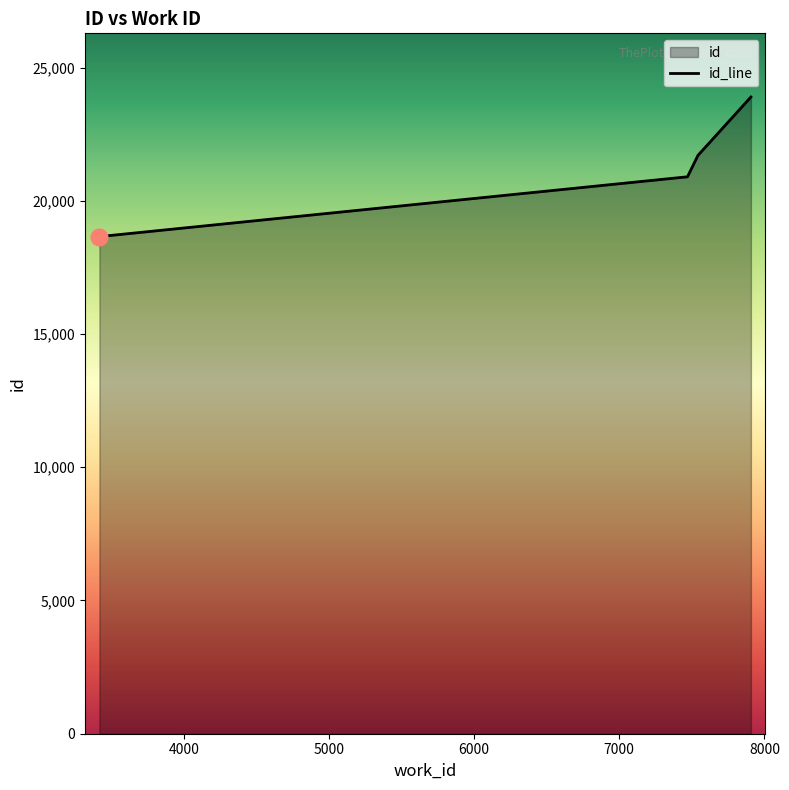

Reading left to right, extract all data points from this chart.

18655	20899	21702	23893